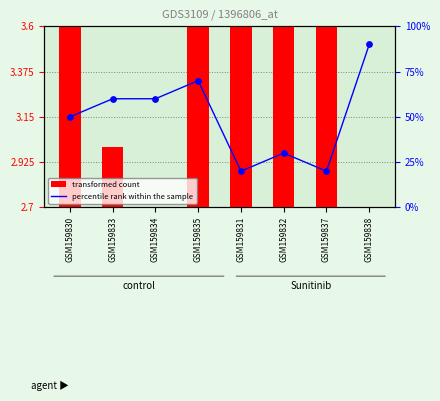

Which series has the largest Y range (max minus min)?

percentile rank within the sample